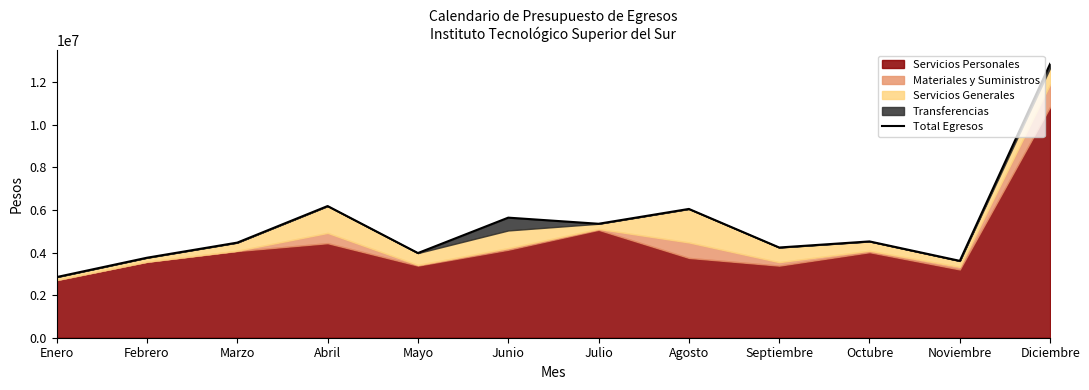

What value does the data have at Febrero?

3758507.5